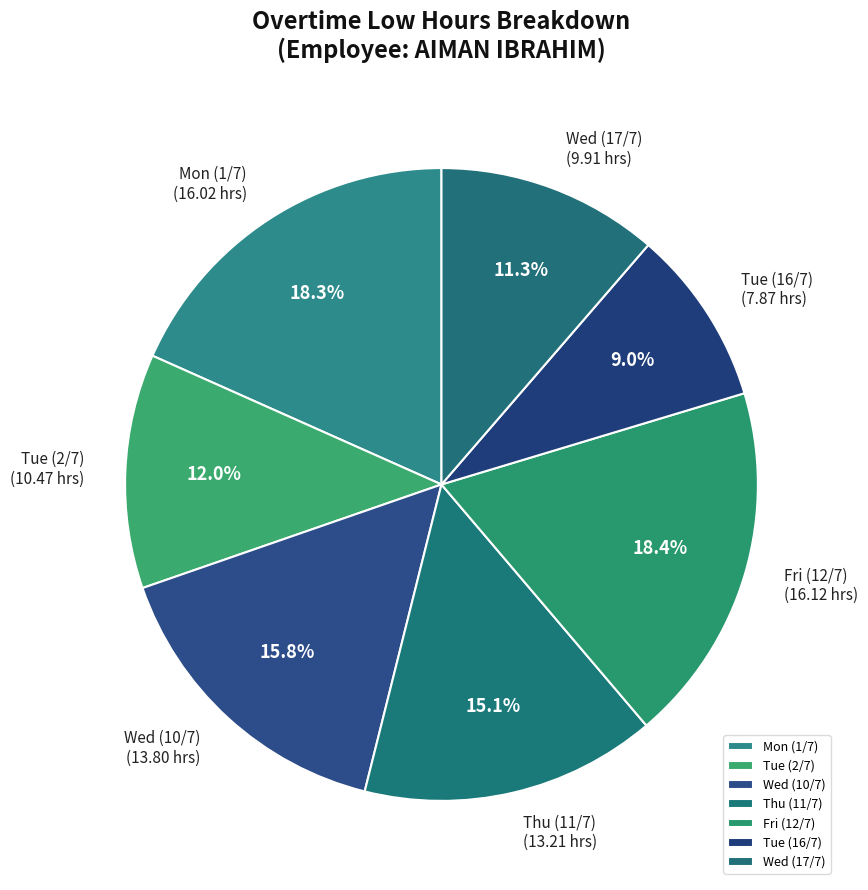

The Fri (12/7) slice represents 26% of the pie. True or false?

False